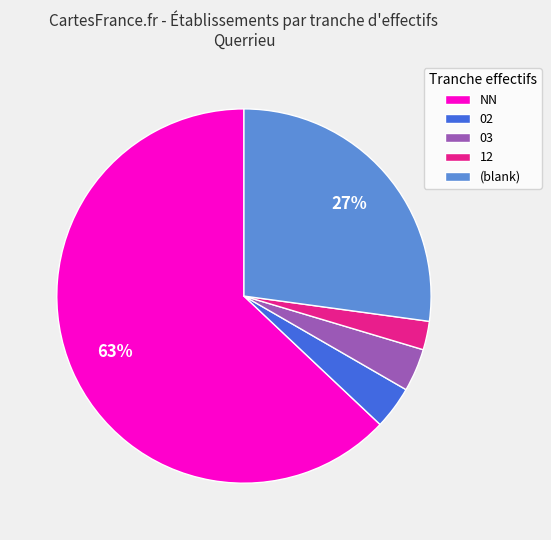

Do NN and 12 together represent more than half of the pie?

Yes